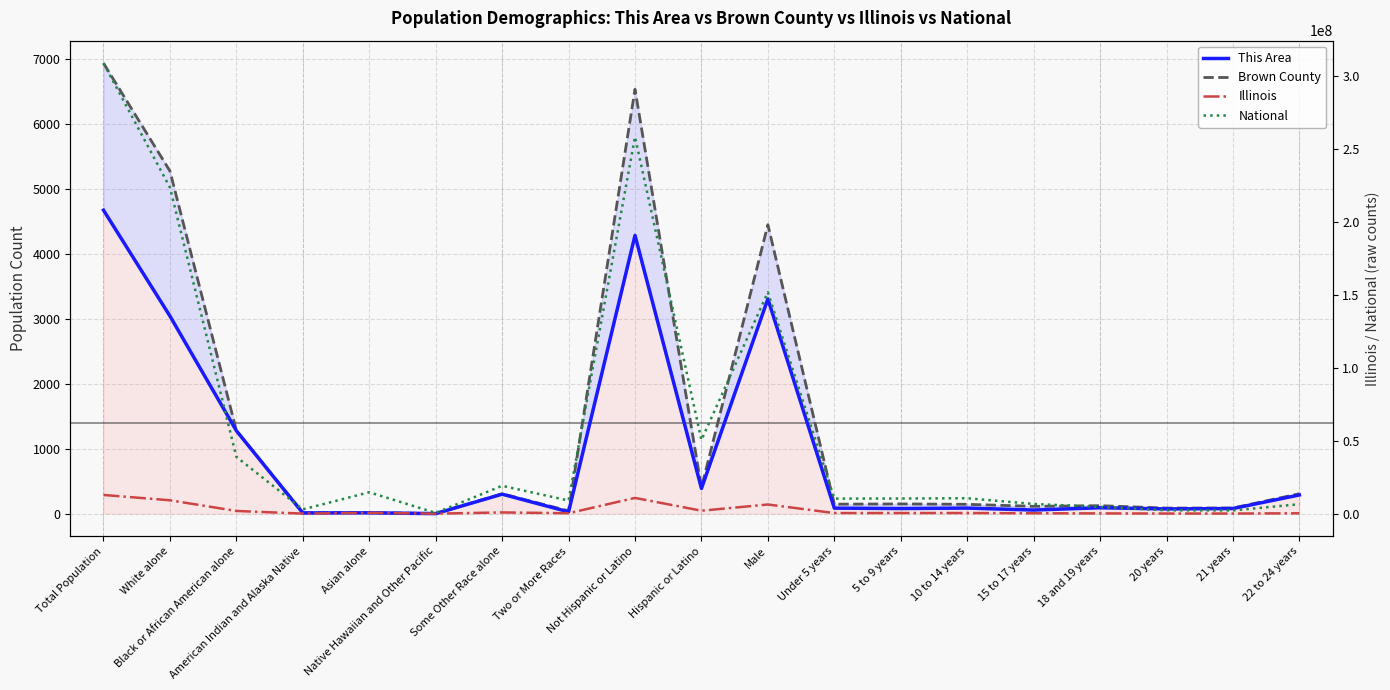

What are all the series names shown in the legend?

This Area, Brown County, Illinois, National